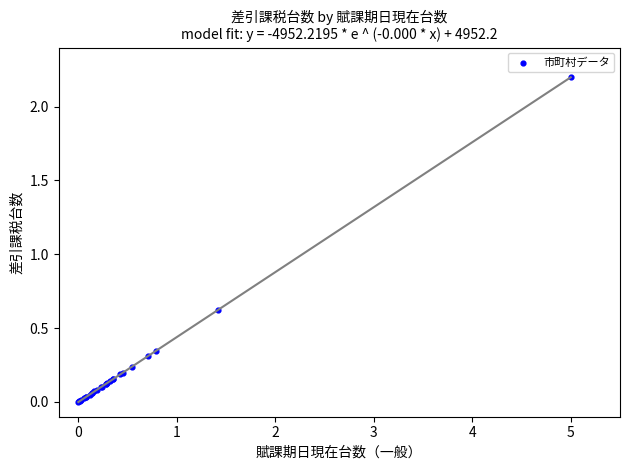

What Y value in the scatter plot is closest to 1?

0.6